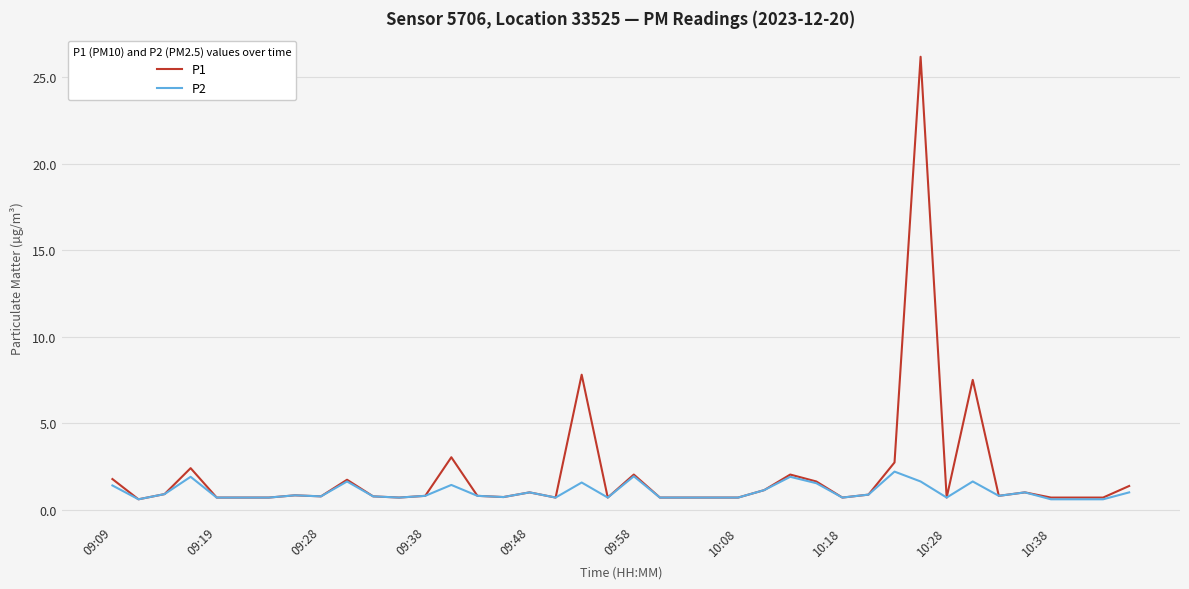

List the series in order of their peak value, lowest first.

P2, P1